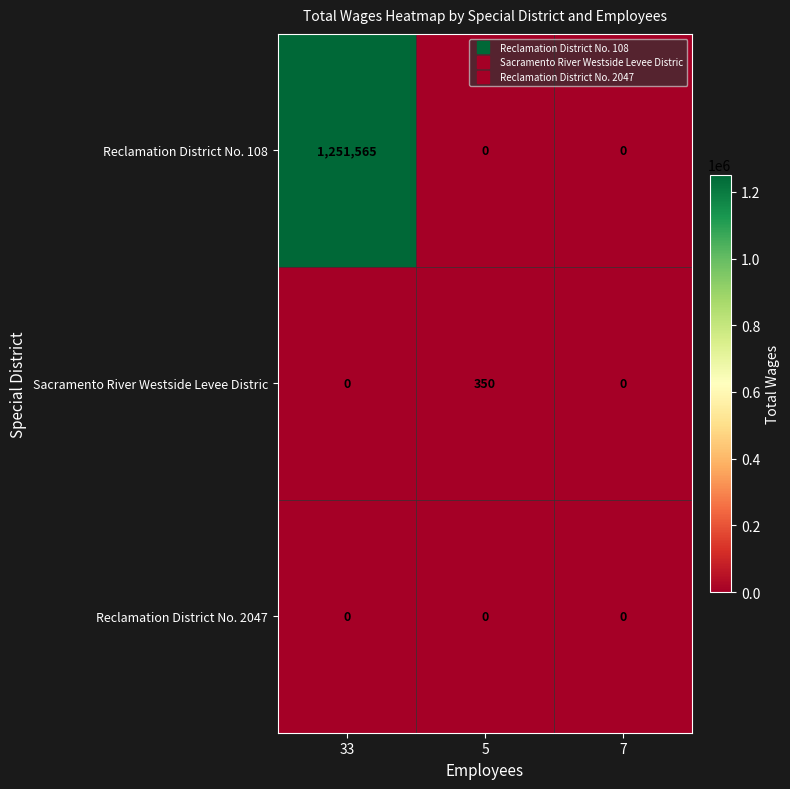

Reading left to right, what are all the values shown in this chart?

Reclamation District No. 108: 33=1251565	5=0	7=0
Sacramento River Westside Levee Distric: 33=0	5=350	7=0
Reclamation District No. 2047: 33=0	5=0	7=0